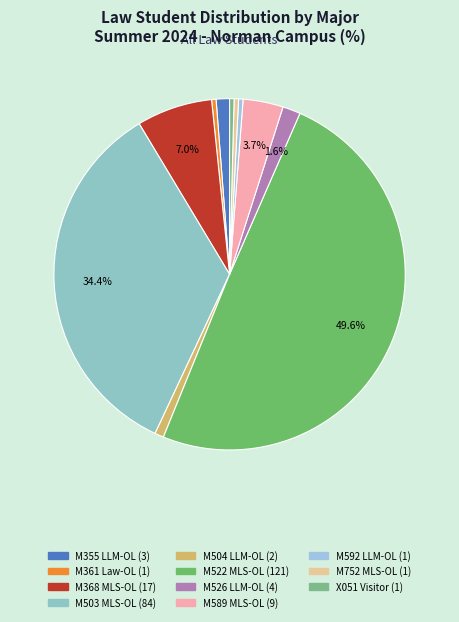

How many segments does this pie chart have?

11